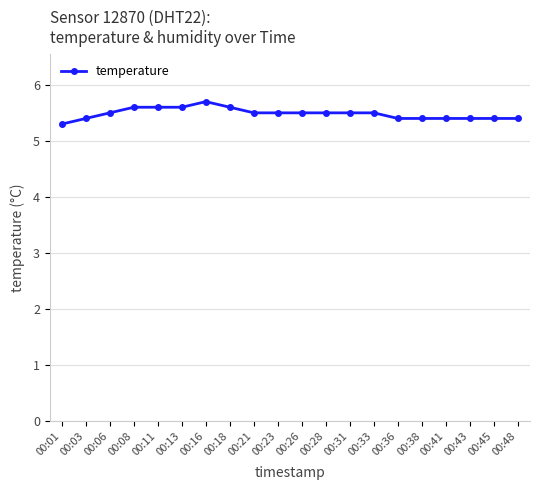

True or false: the data shows 3.7 at 00:11.

False